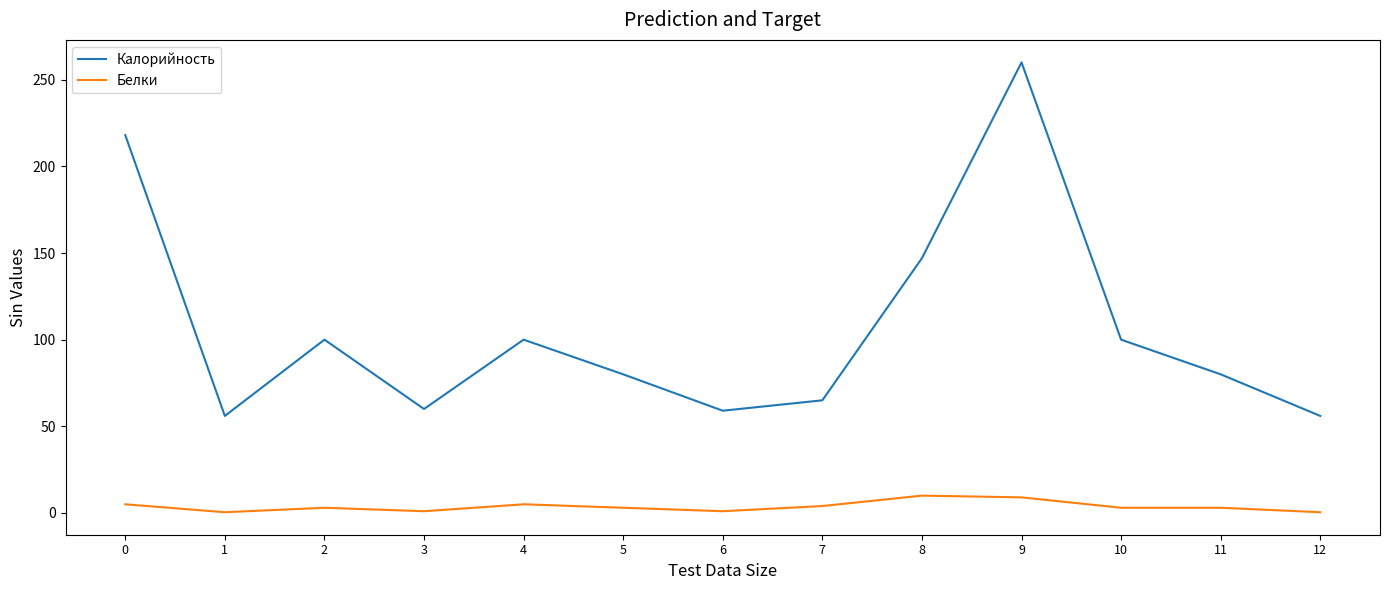

At which category does the chart reach its peak across all series?

9